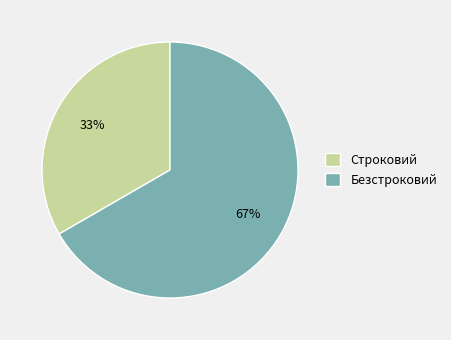

What is the smallest slice in the pie chart?

Строковий